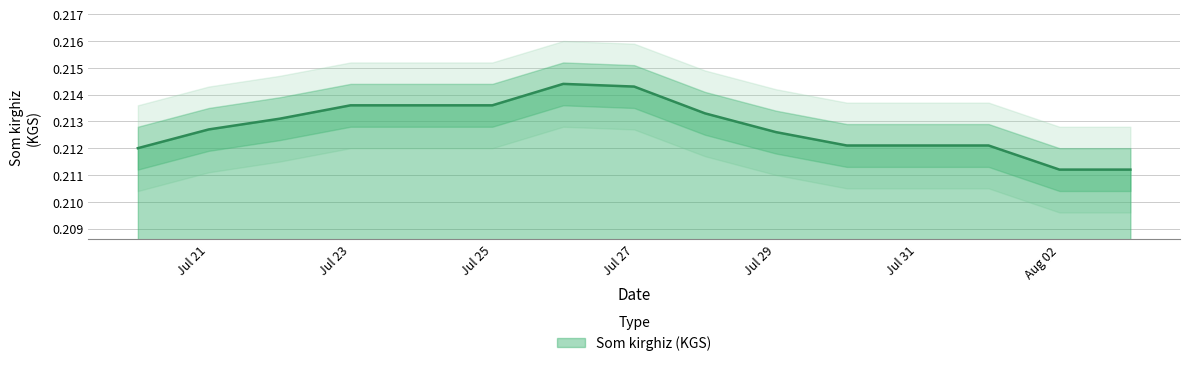

How many interior local peaks (higher than both neighbors) does the data have?

1